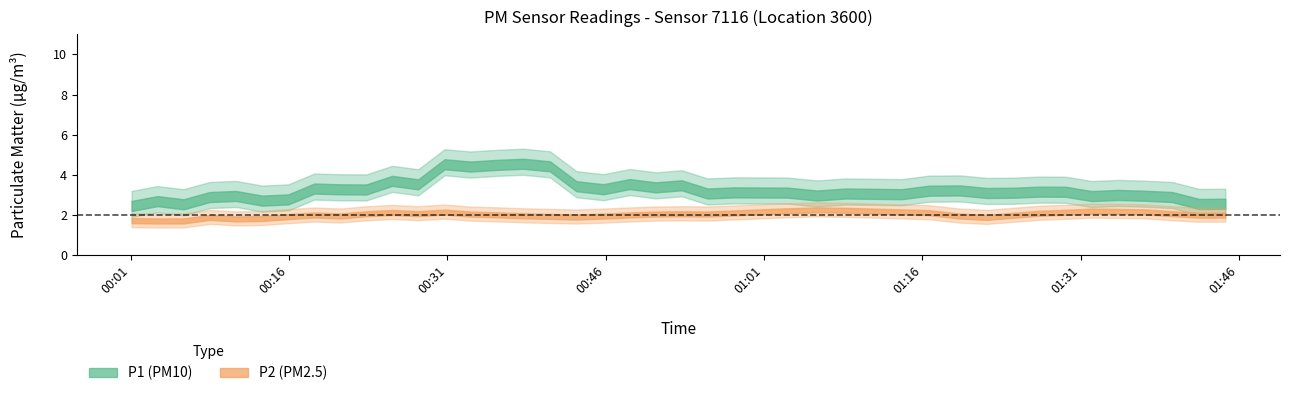

Does the chart have visible grid lines?

No